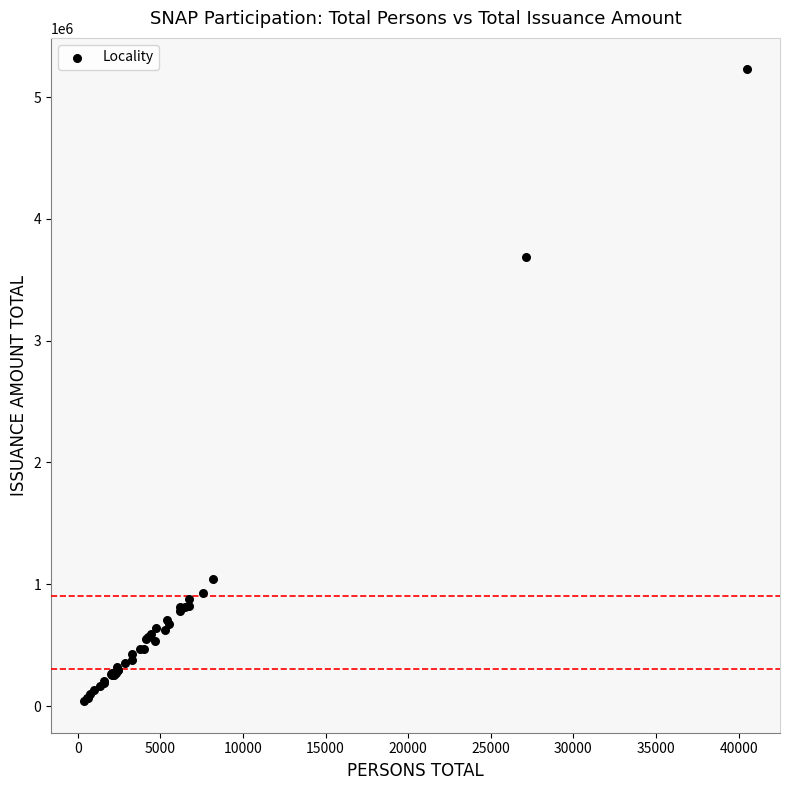

What Y value in the scatter plot is closest to 2633319?

3685297